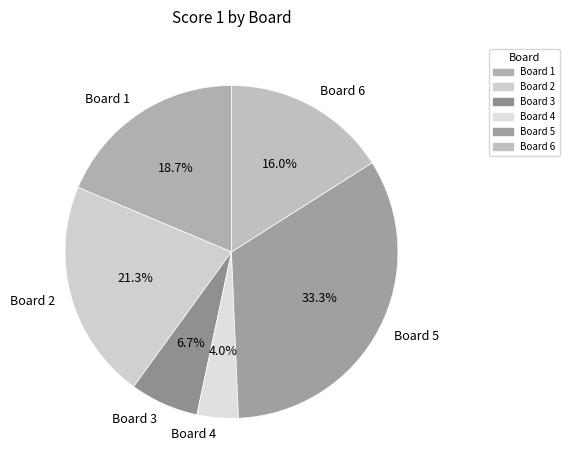

Combined, do Board 1 and Board 5 account for over 50%?

Yes